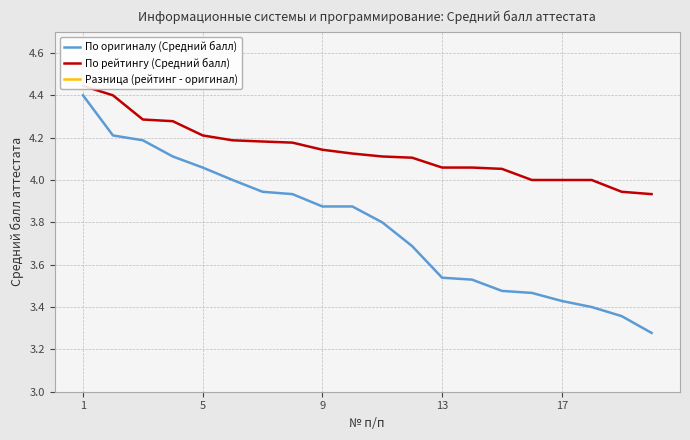

True or false: По рейтингу (Средний балл) and По оригиналу (Средний балл) cross at least once.

False